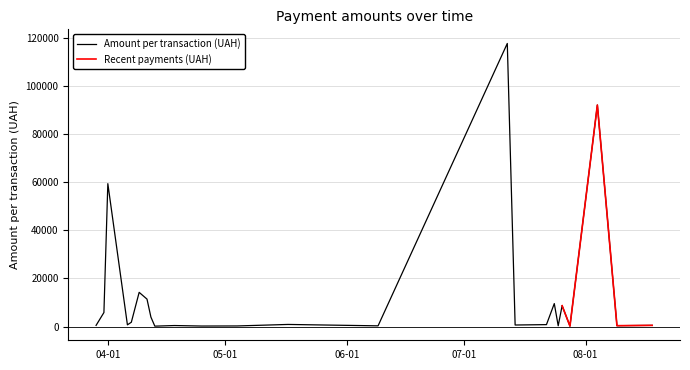

How many values are below 805?

20